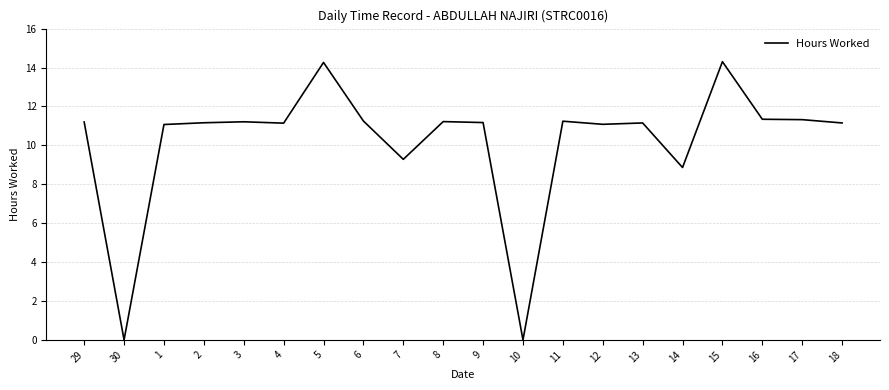

Which has a higher value, 18 or 14?

18